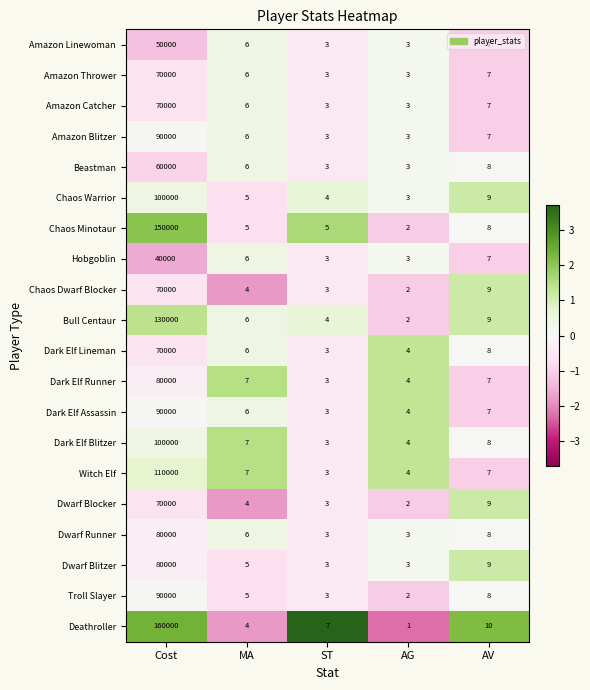

What is the difference between the highest and lowest values at ST?

4